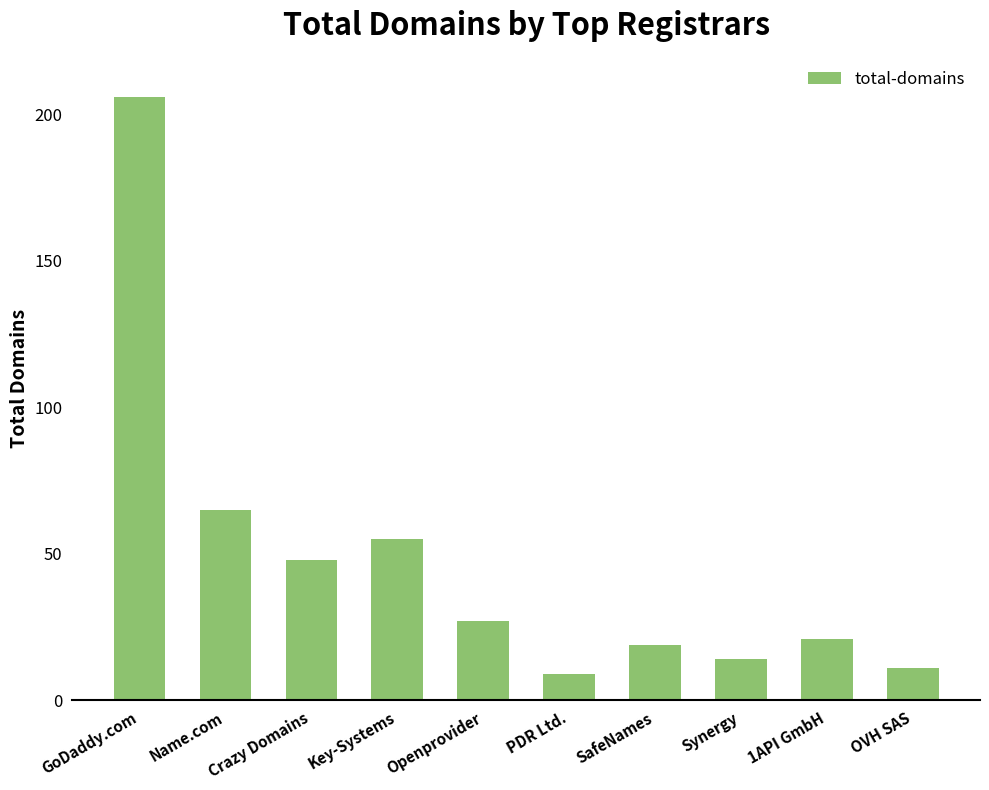

Reading left to right, transcribe all the data shown in this chart.

GoDaddy.com=206	Name.com=65	Crazy Domains=48	Key-Systems=55	Openprovider=27	PDR Ltd.=9	SafeNames=19	Synergy=14	1API GmbH=21	OVH SAS=11